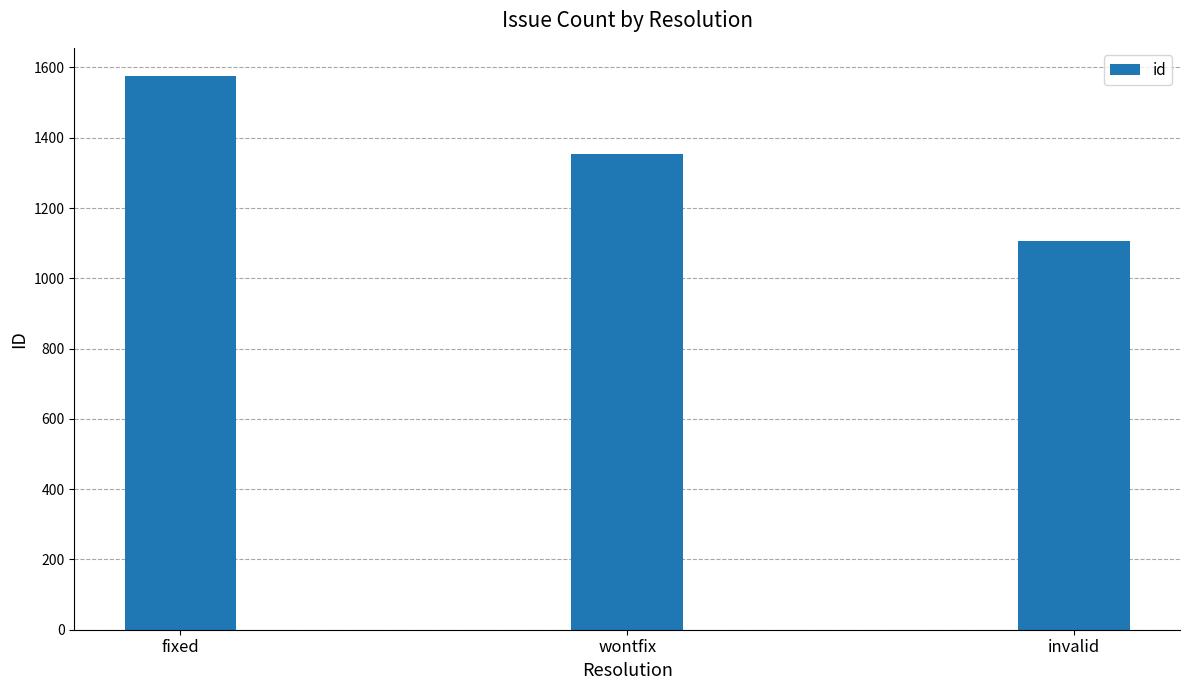

What position from the left is fixed?

1